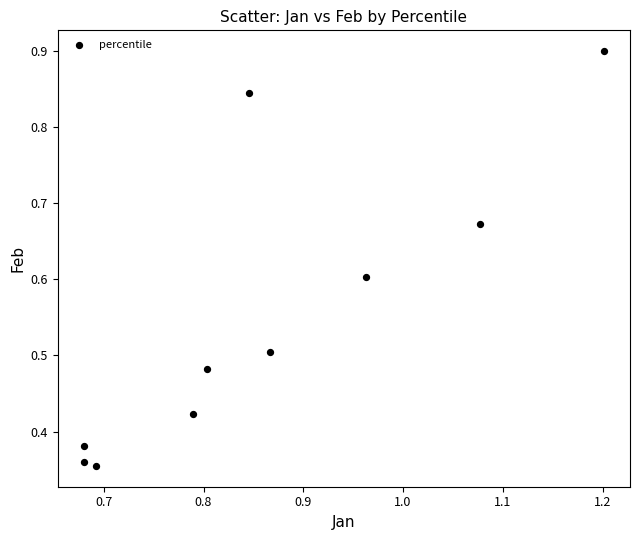

What is the average X value?

0.9